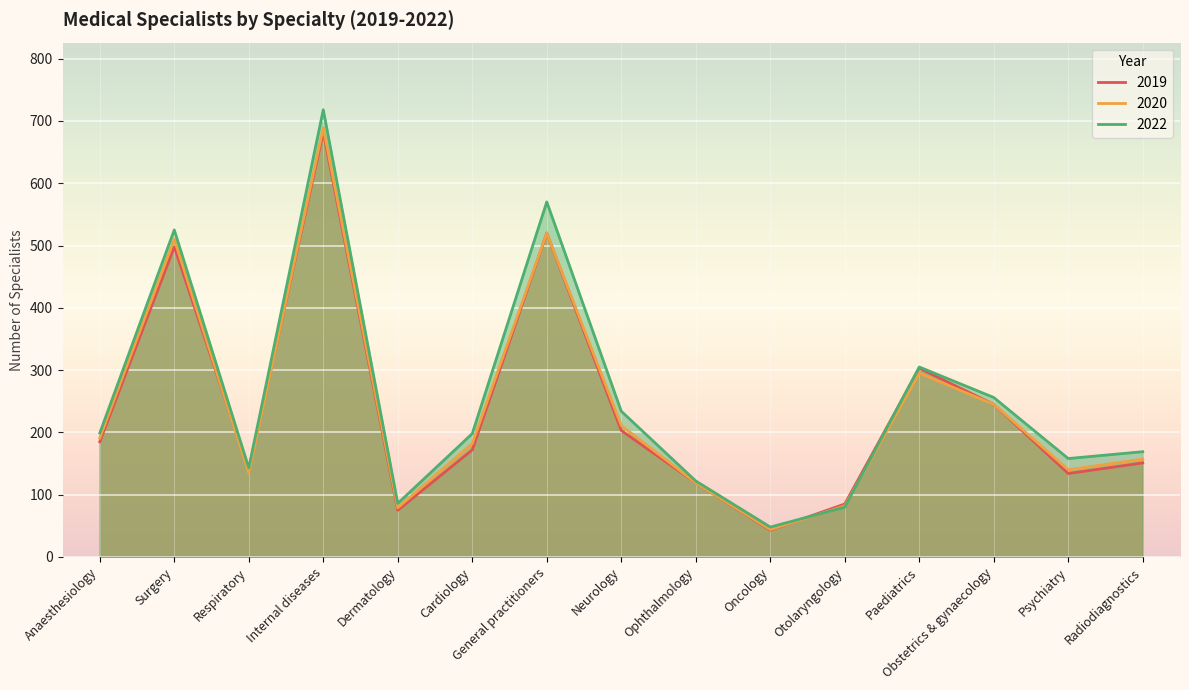

What position from the left is Radiodiagnostics?

15